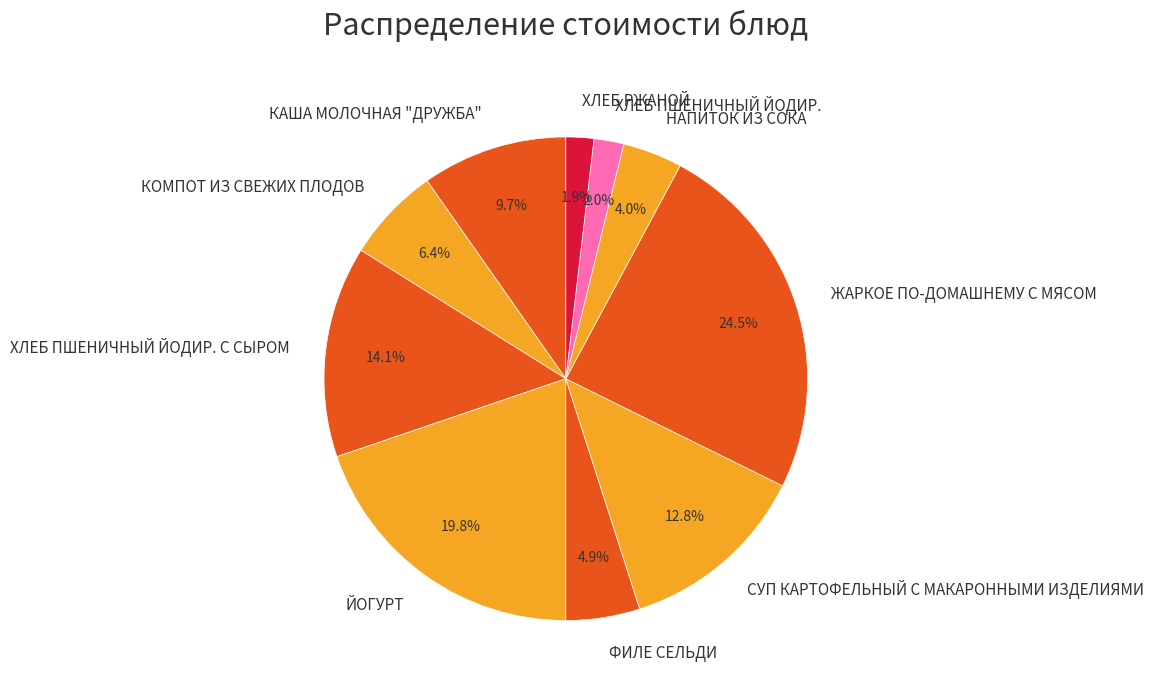

The КОМПОТ ИЗ СВЕЖИХ ПЛОДОВ slice represents 6% of the pie. True or false?

True